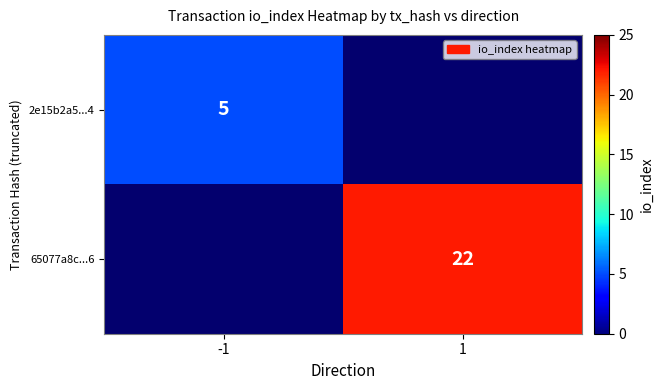

The 2e15b2a5...4 series shows 5 at -1. True or false?

True